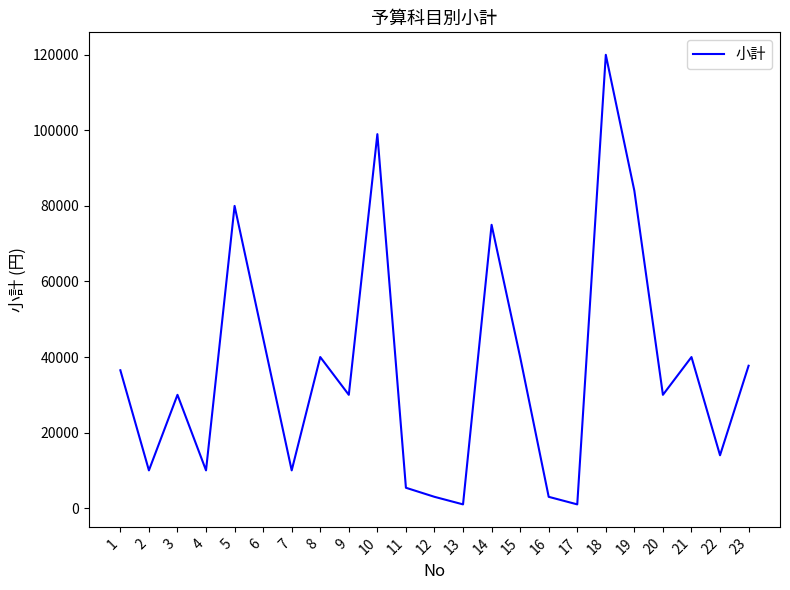

What is the greatest value displayed?

120000